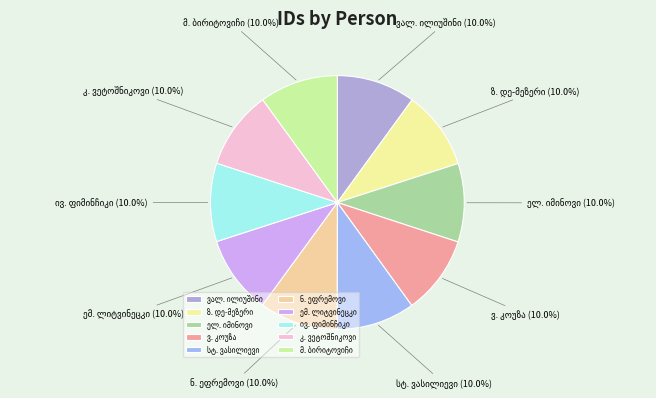

Is there a majority slice in this chart?

No